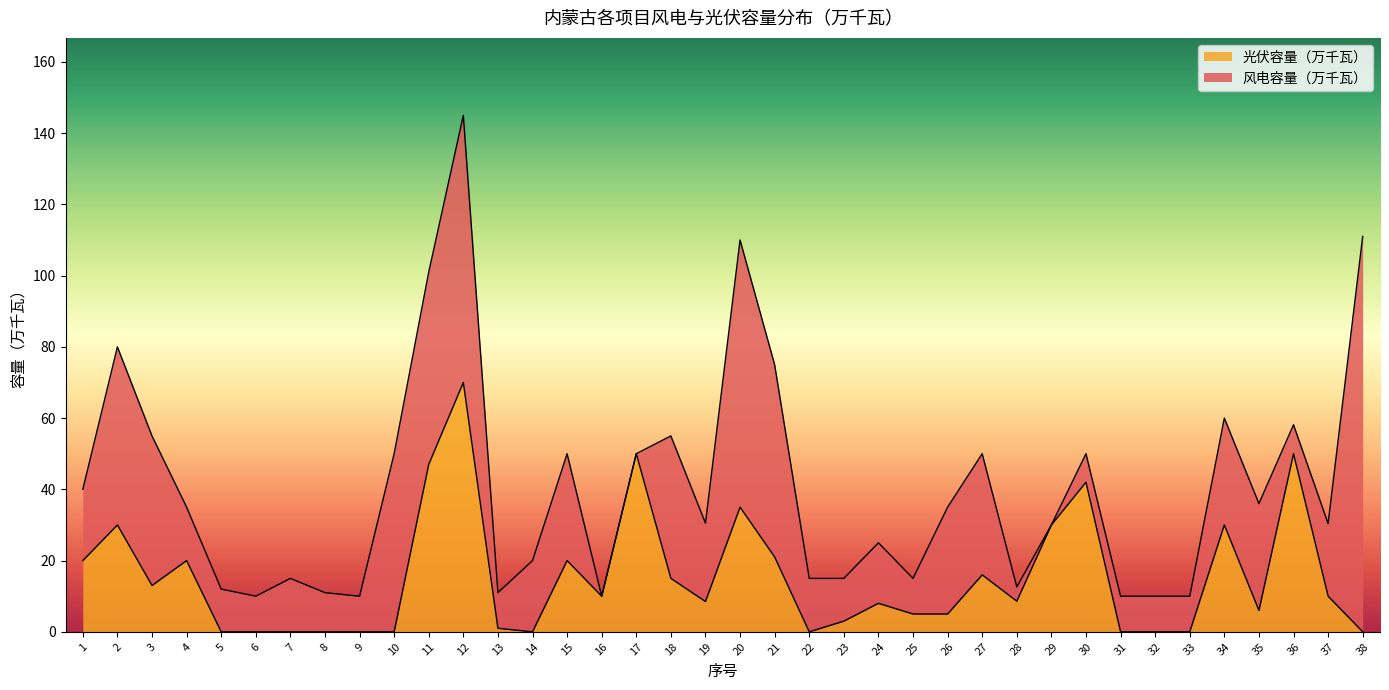

What is the difference between the values at 23 and 34?

27.0